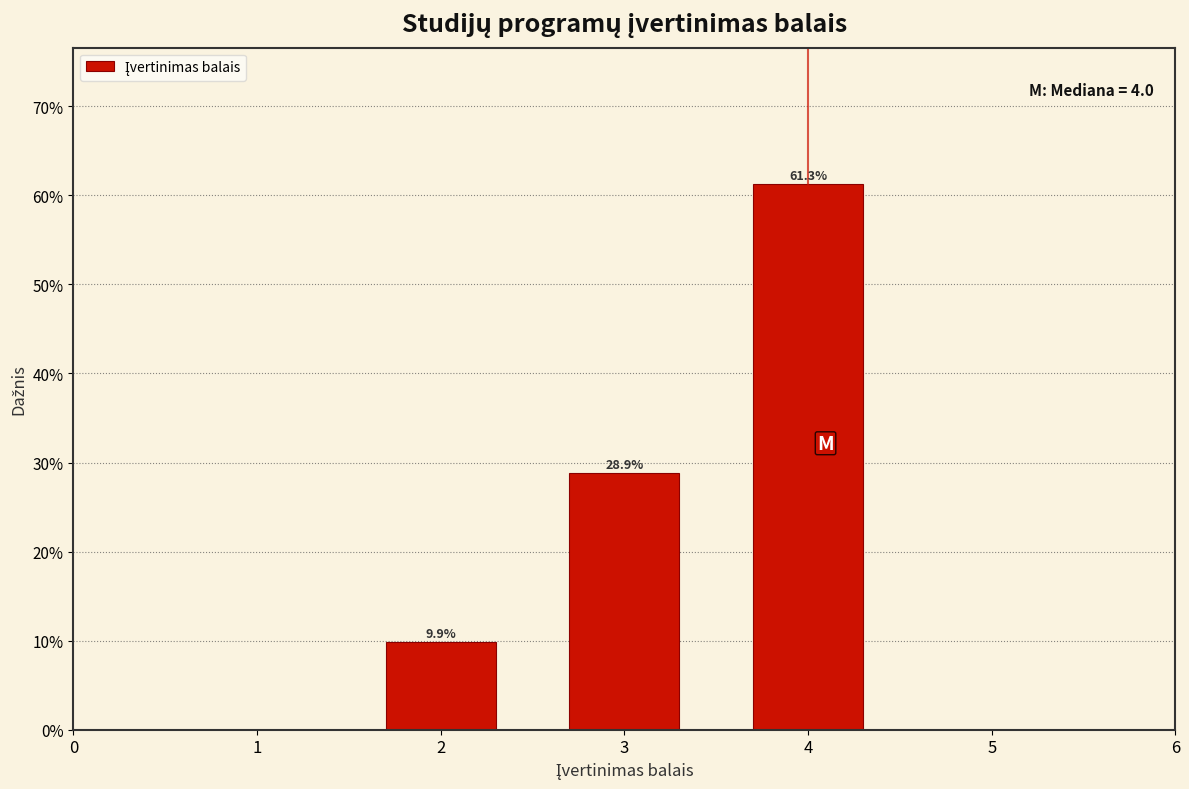

Are the bars horizontal?

No